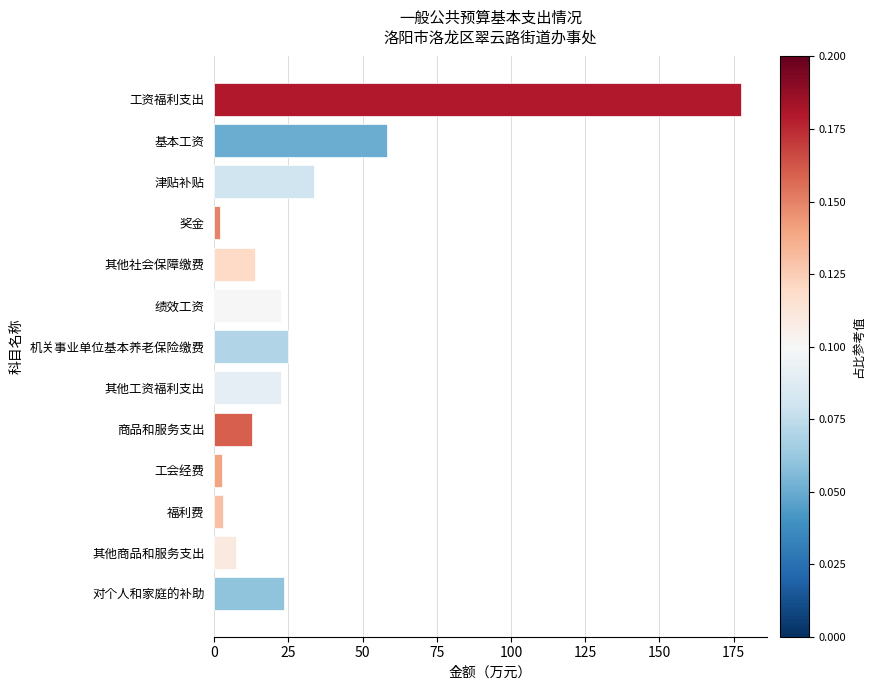

What is the sum of all values?

404.1